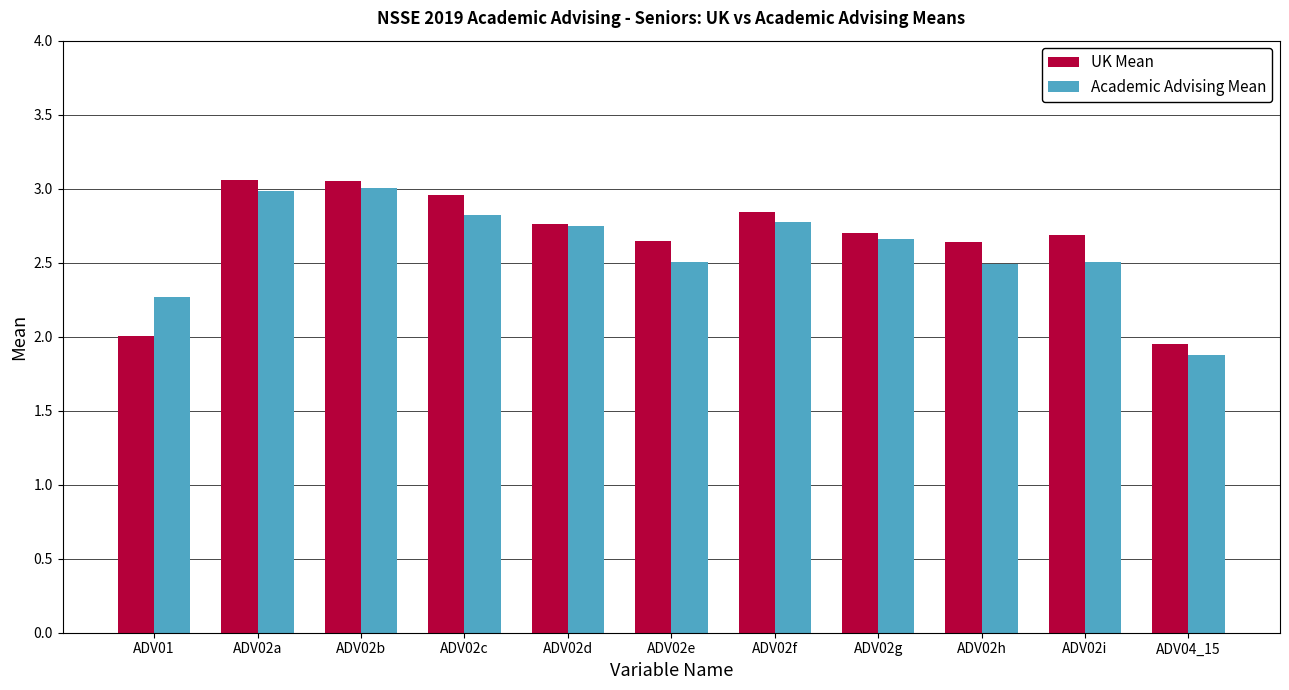

What is the label of the 2nd bar from the left?

ADV02a